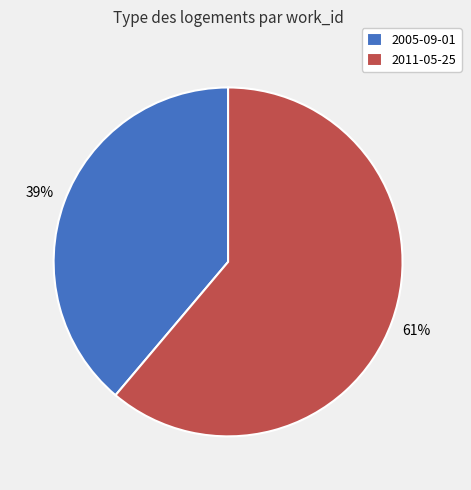

To the nearest percent, what is the difference between the 2005-09-01 and 2011-05-25 slice percentages?

22%